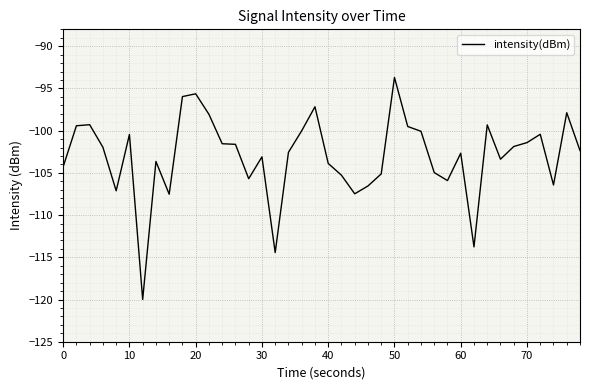

What is the greatest value displayed?

-93.7